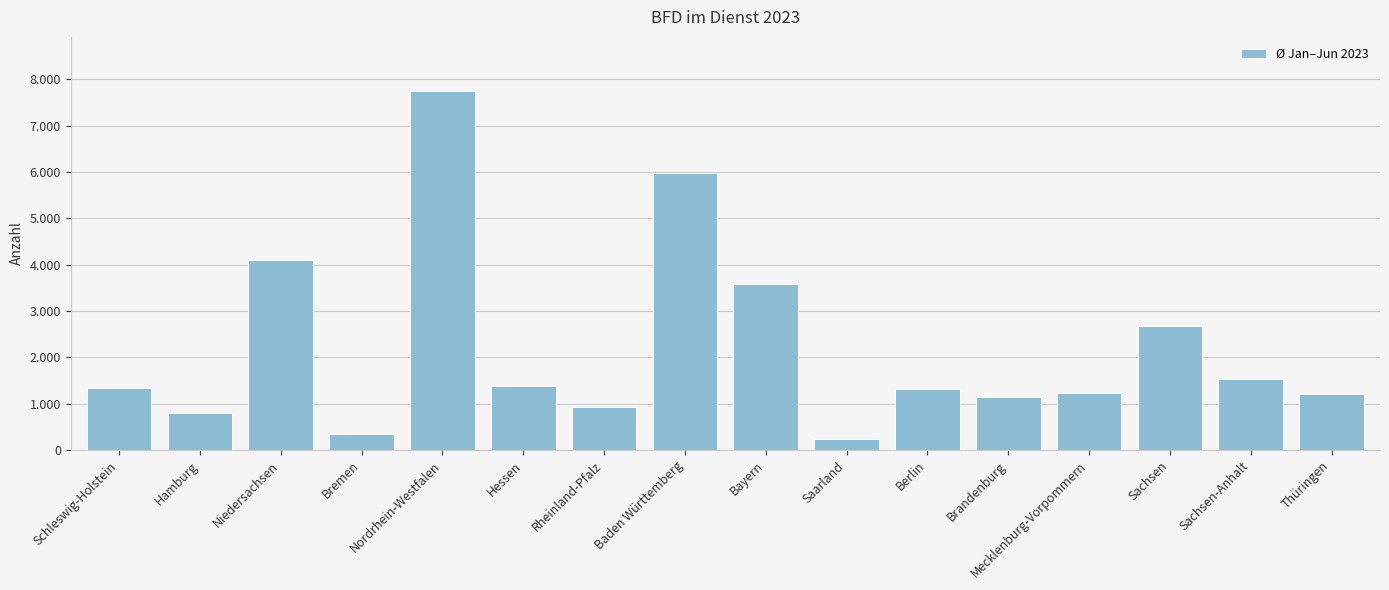

Does the chart contain any negative values?

No